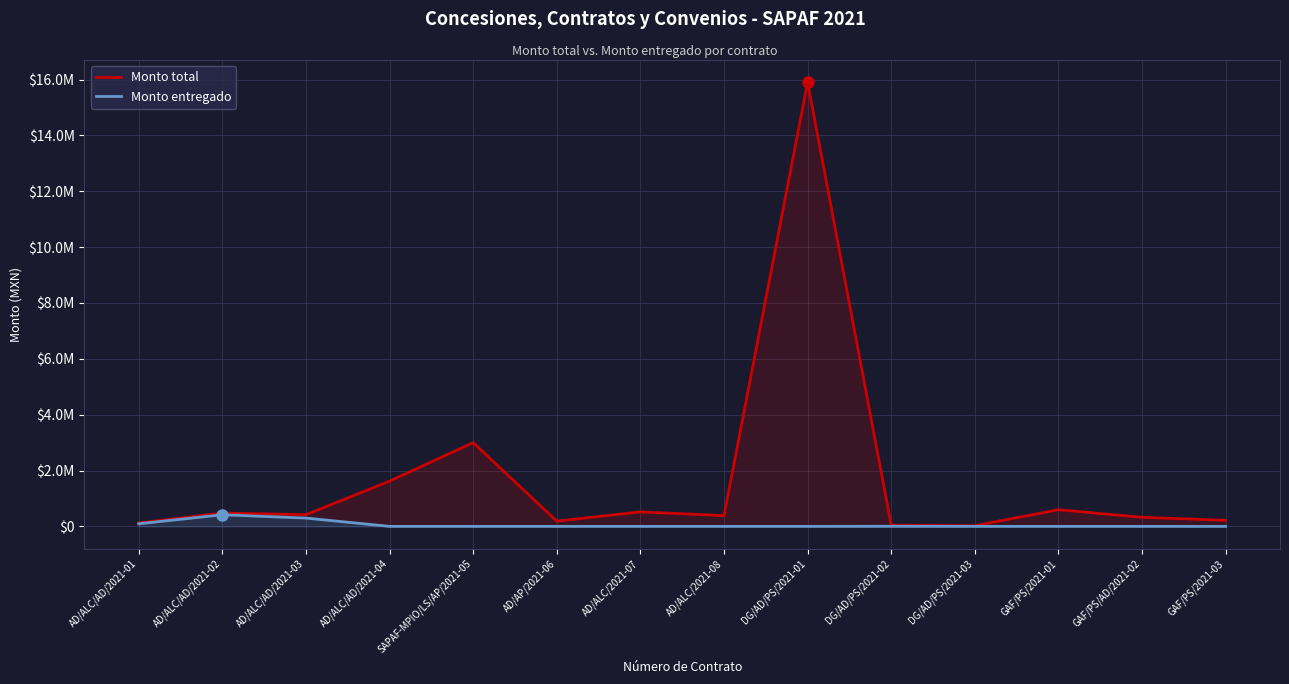

Which label corresponds to the largest value in the chart?

DG/AD/PS/2021-01